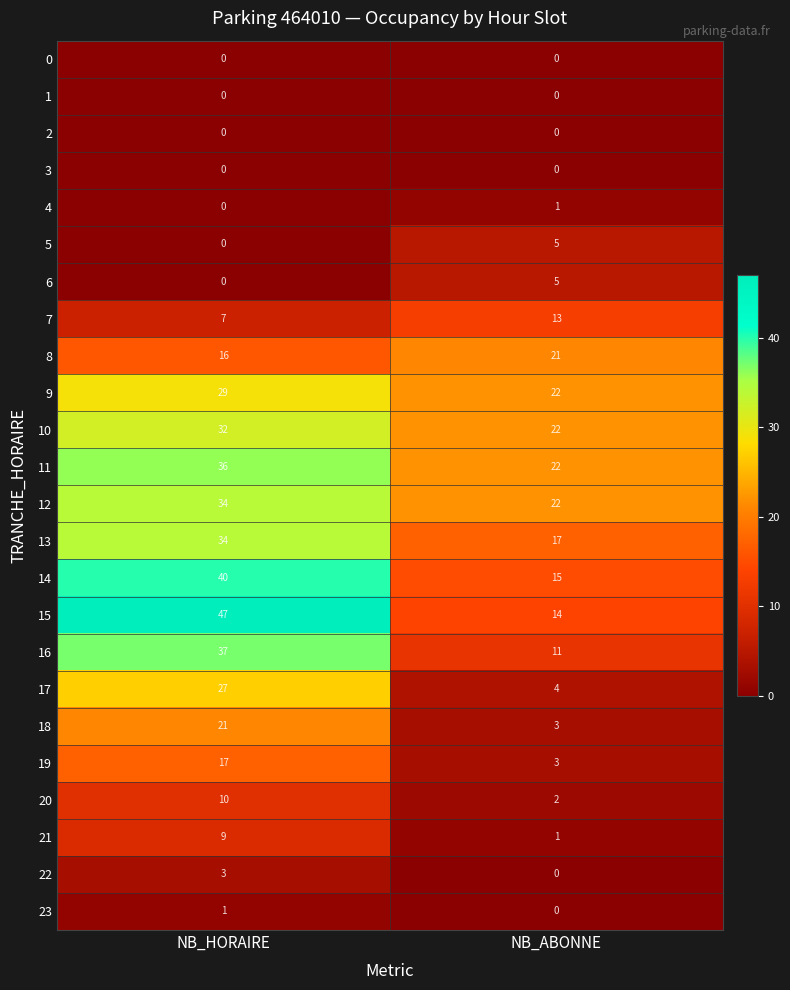

What is the sum of all 16 values?

48